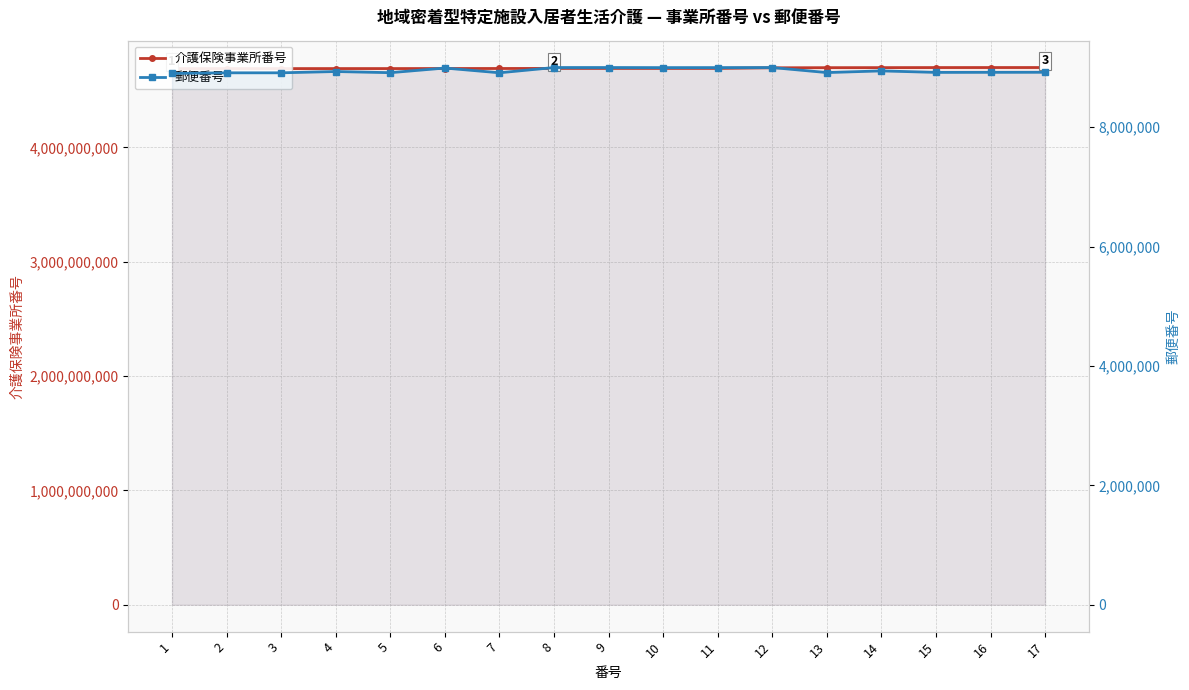

What is the average value of the 介護保険事業所番号 series?

4693582514